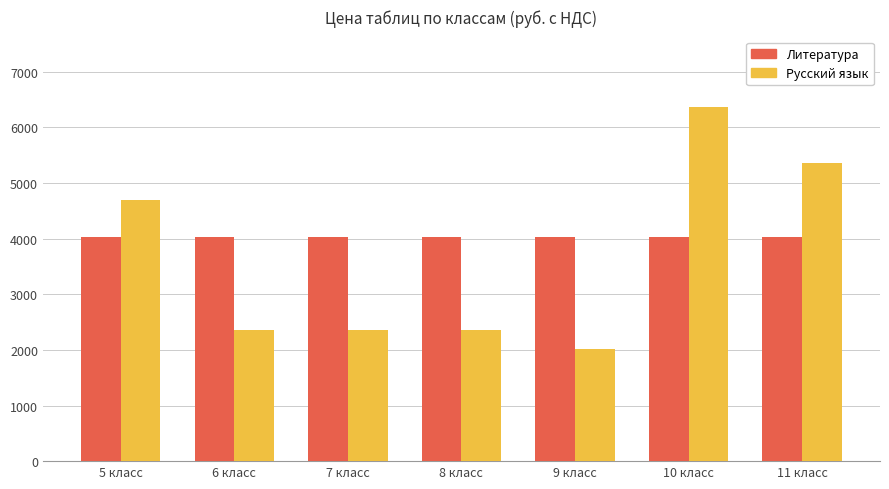

Reading left to right, extract all data points from this chart.

Литература: 4030	4030	4030	4030	4030	4030	4030
Русский язык: 4690	2360	2360	2360	2020	6360	5360